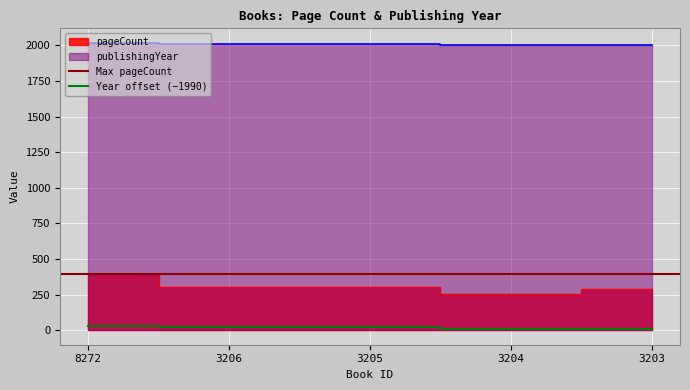

Which label corresponds to the largest value in the chart?

8272